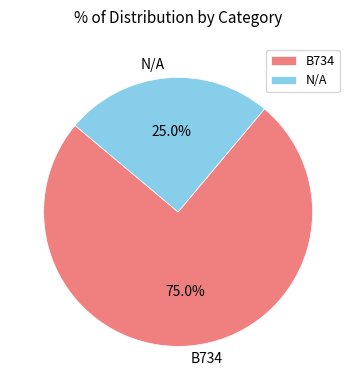

Combined, do N/A and B734 account for over 50%?

Yes